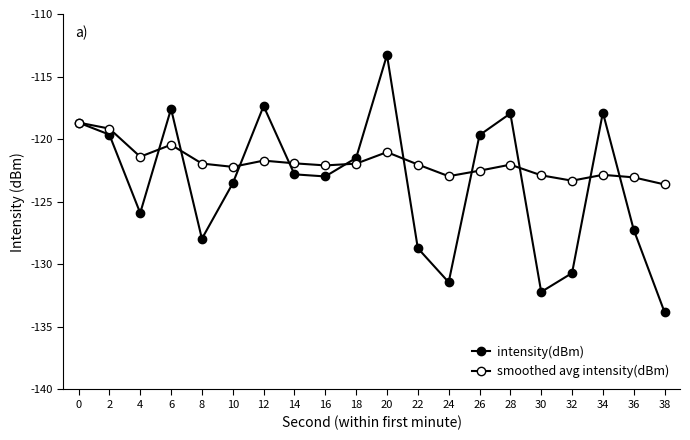

In intensity(dBm), how many points are lower than both neighbors (excluding endpoints)?

5